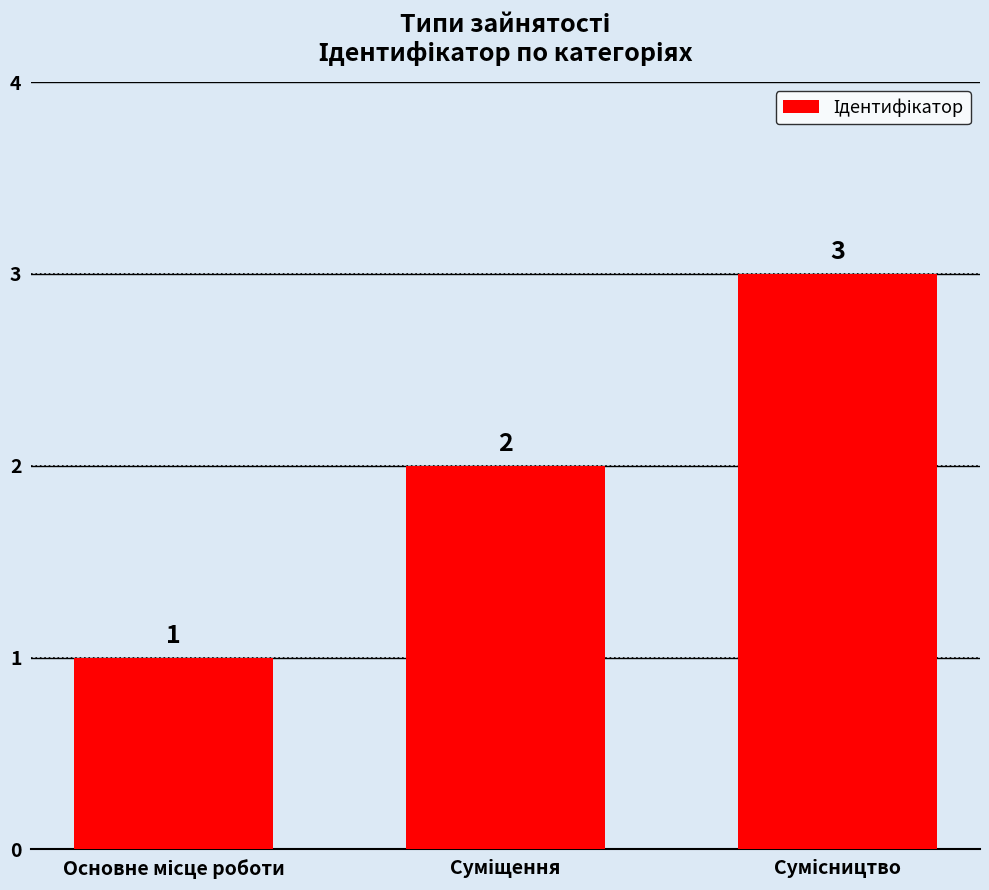

What is the greatest value displayed?

3